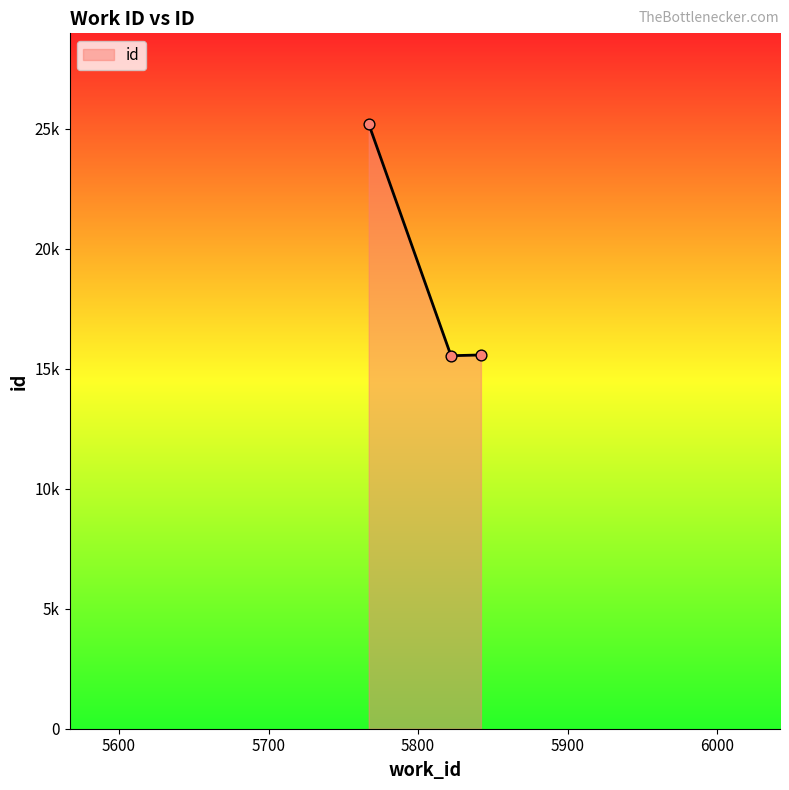

Does the chart have visible grid lines?

No